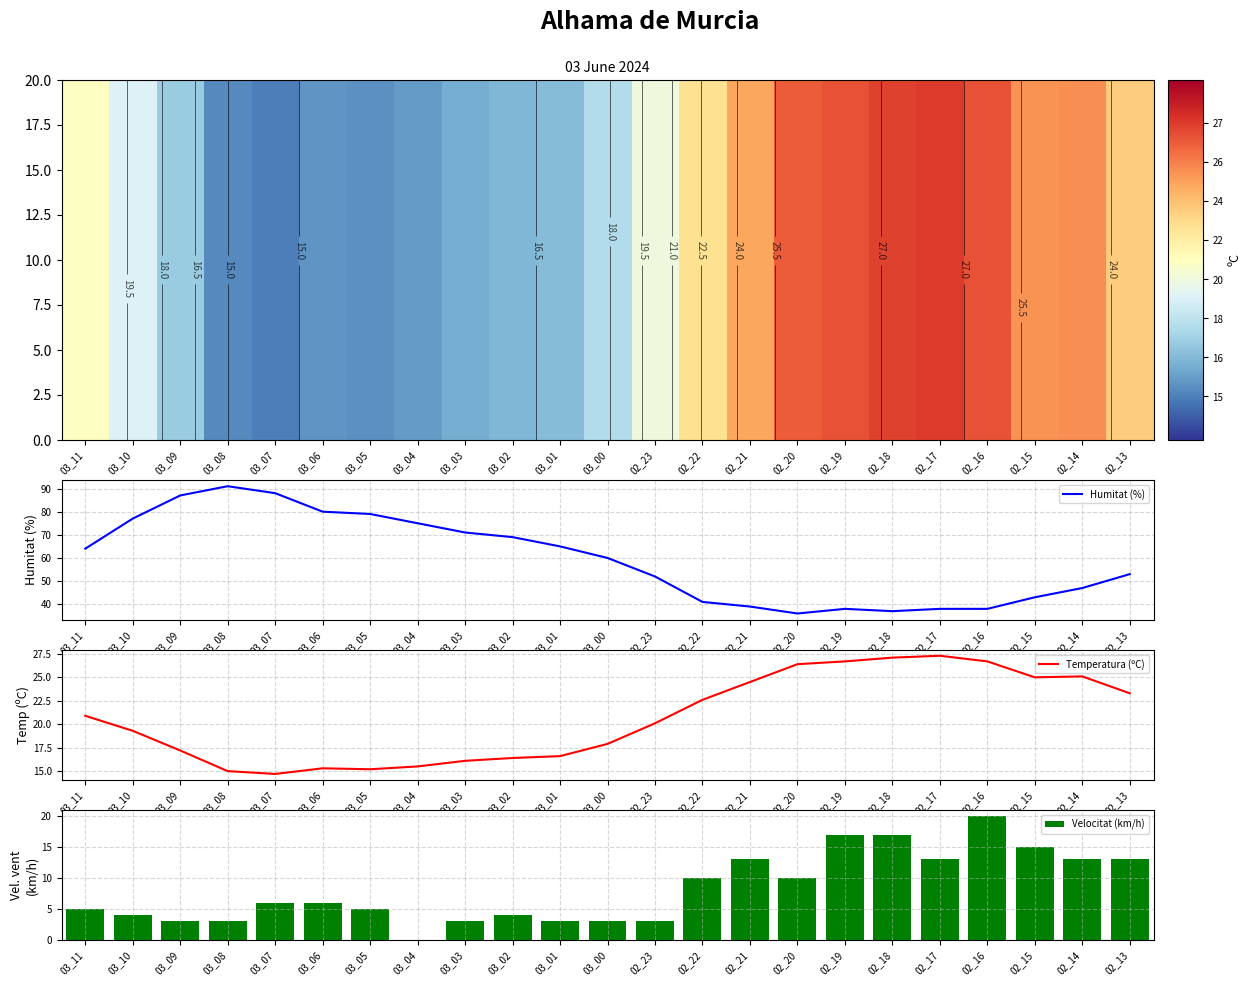

Between 03_01 and 02_14, which is larger?

02_14